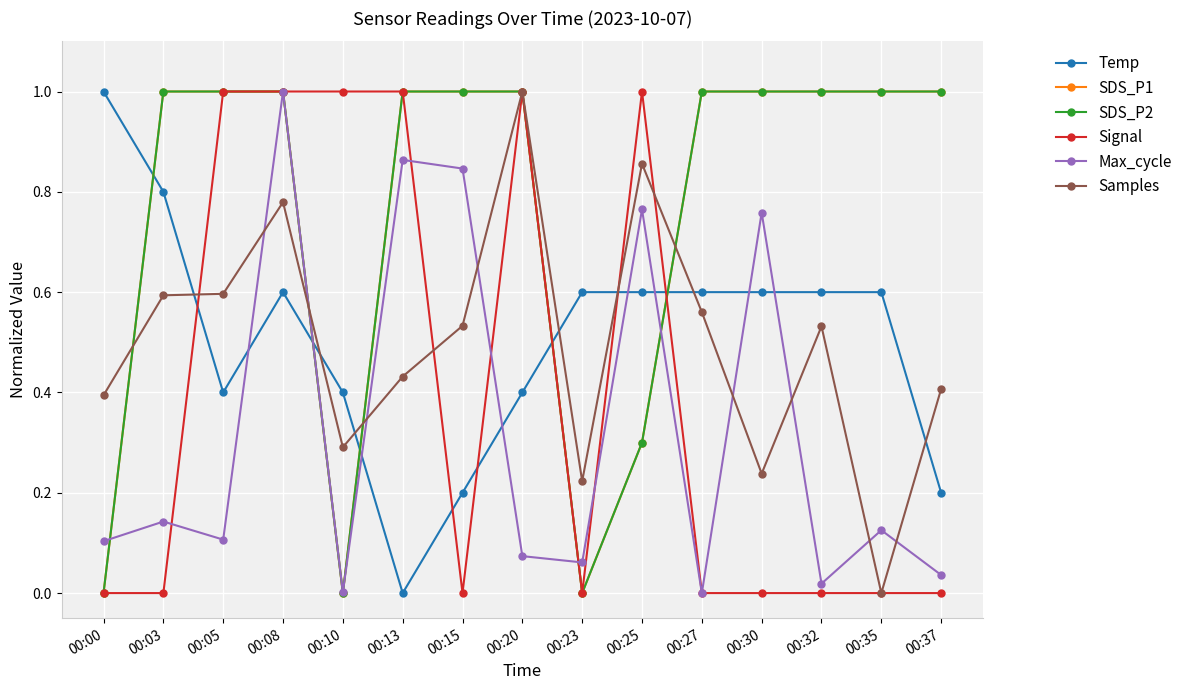

What is the value of the SDS_P1 point at the 6th from the left?

1.0